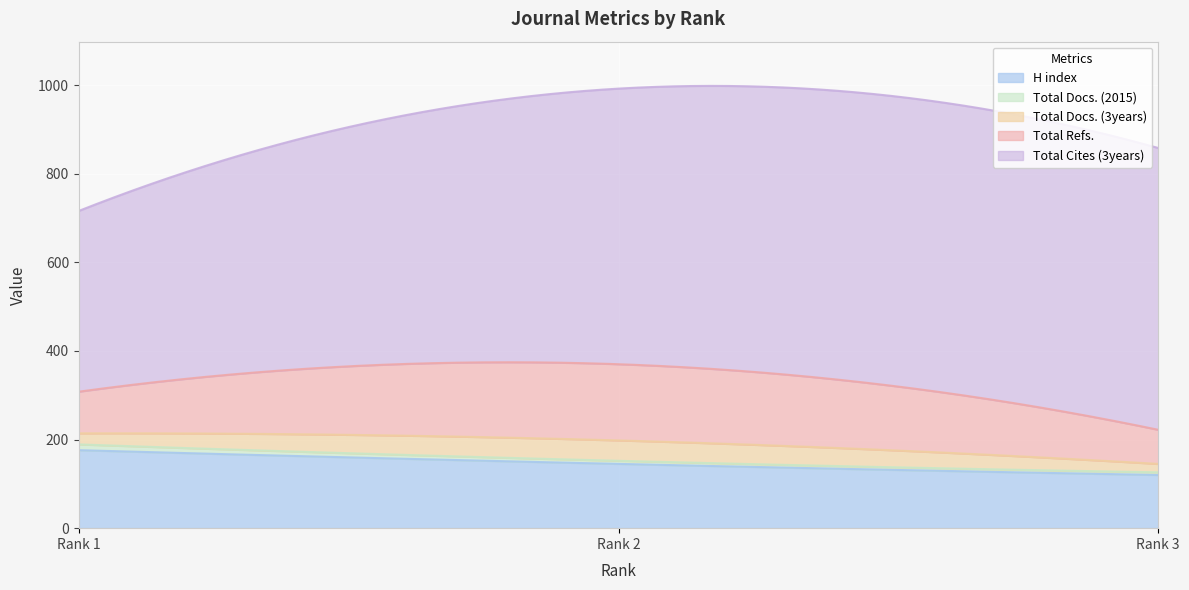

At which label does Total Docs. (3years) reach its peak?

2